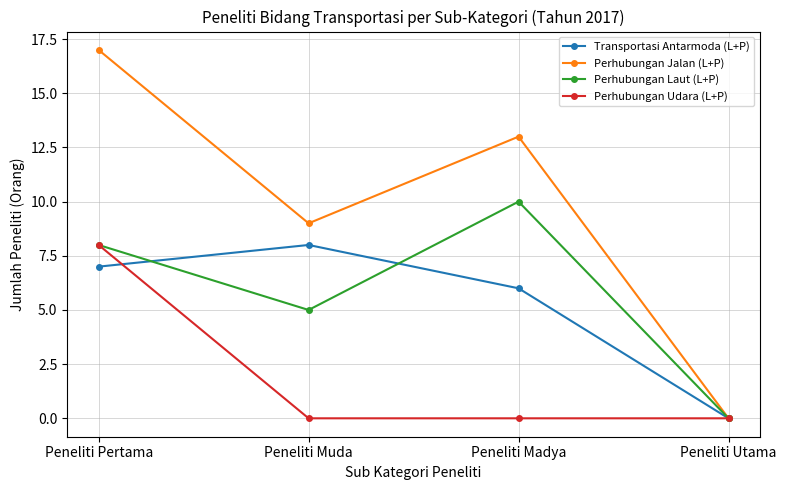

What is the value of the Transportasi Antarmoda (L+P) point at the 3rd from the left?

6